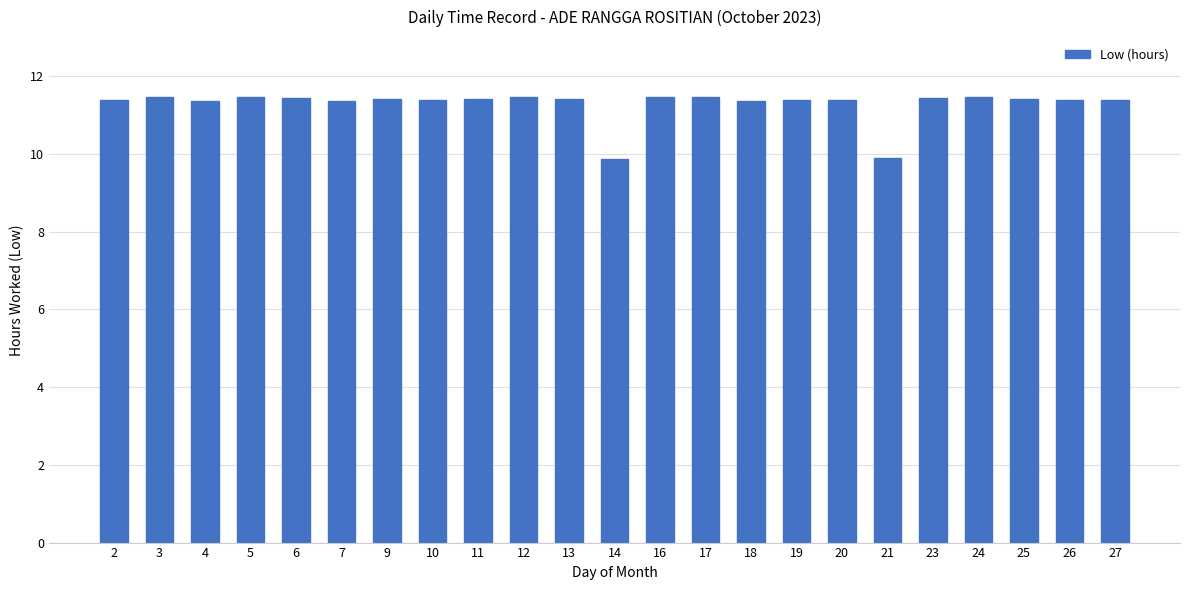

How many values are between 11 and 12?

21